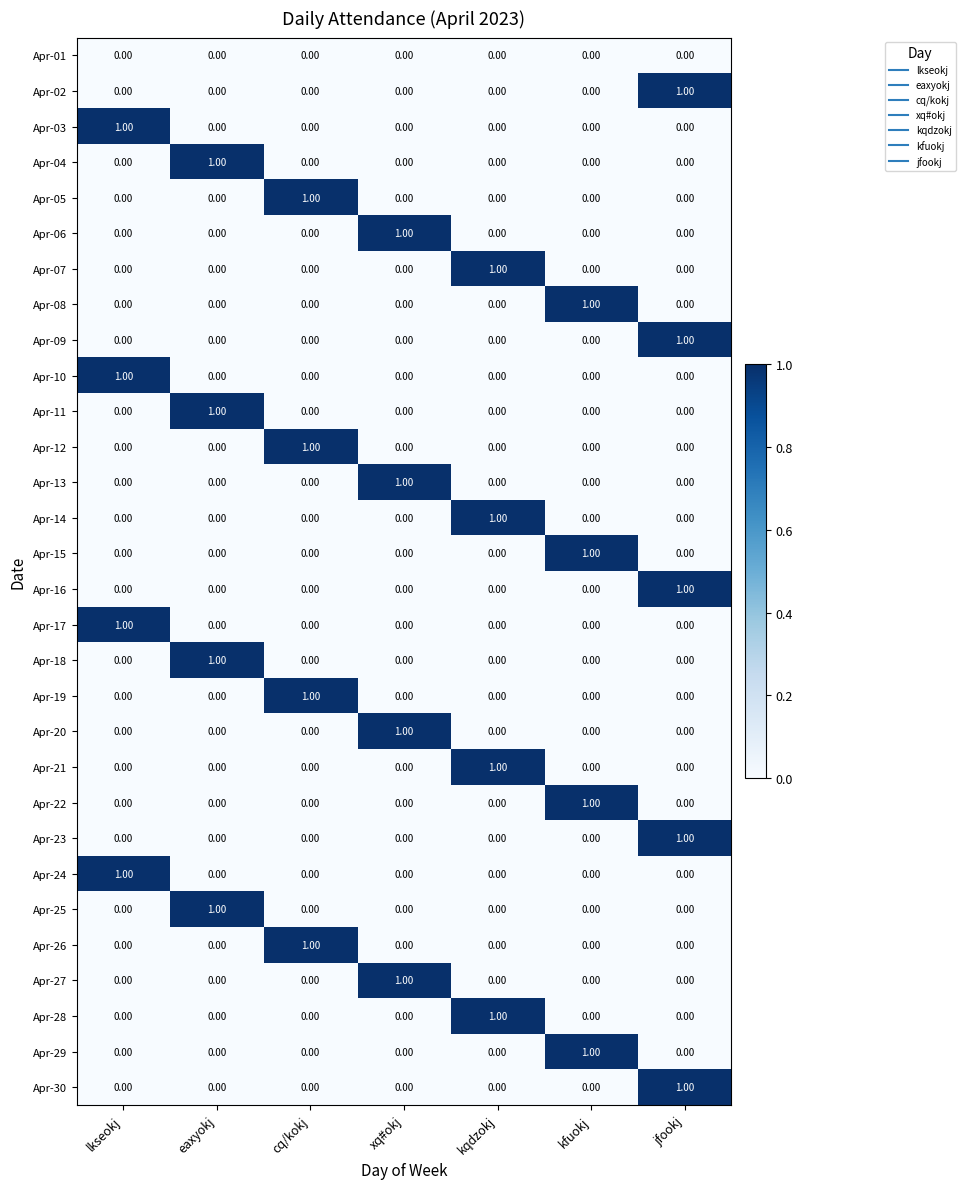

How many data points does each series have?

7